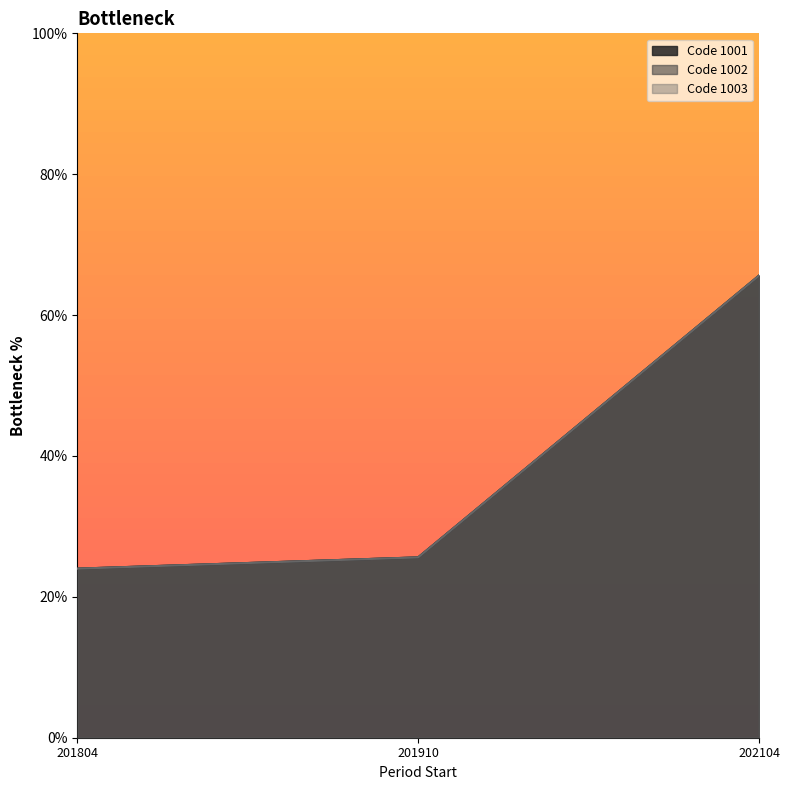

What is the lowest value of the Code 1003 series?

24.0